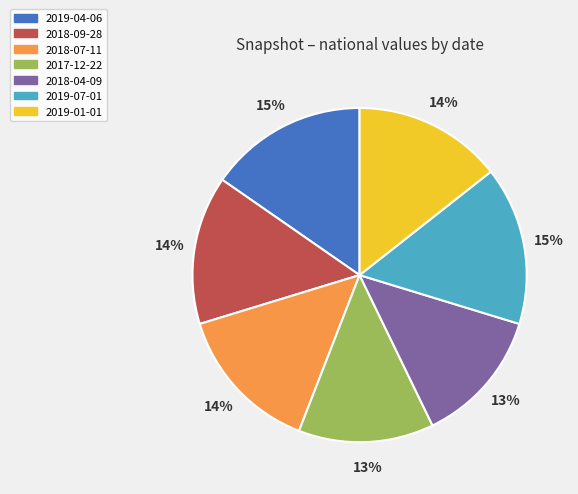

The 2019-01-01 slice represents 14% of the pie. True or false?

True